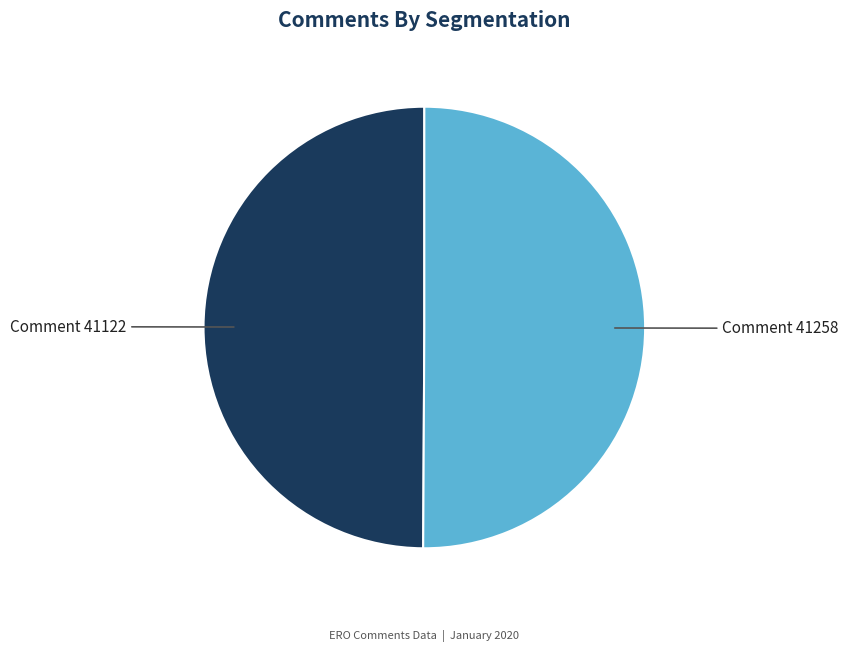

Do Comment 41258 and Comment 41122 together represent more than half of the pie?

Yes